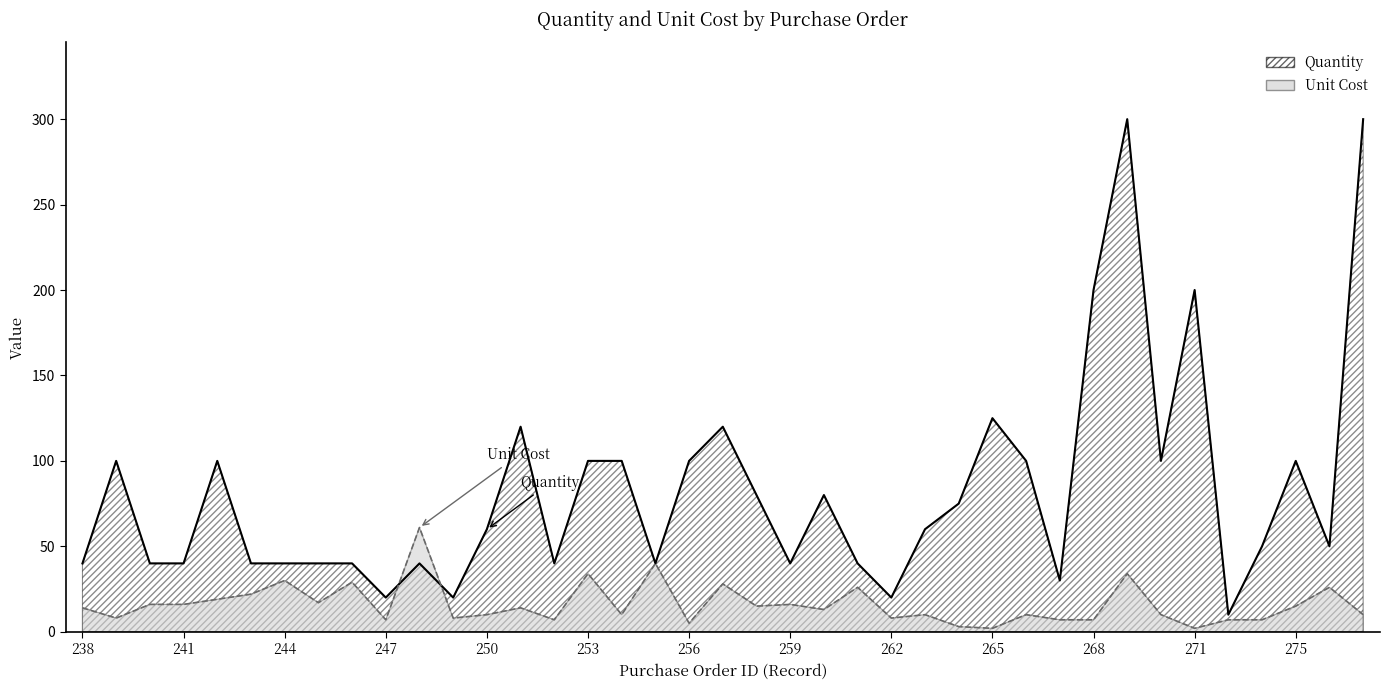

True or false: Unit Cost and Quantity cross at least once.

True